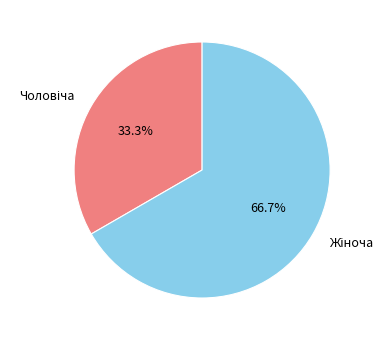

Is there any slice that represents more than half of the pie?

Yes